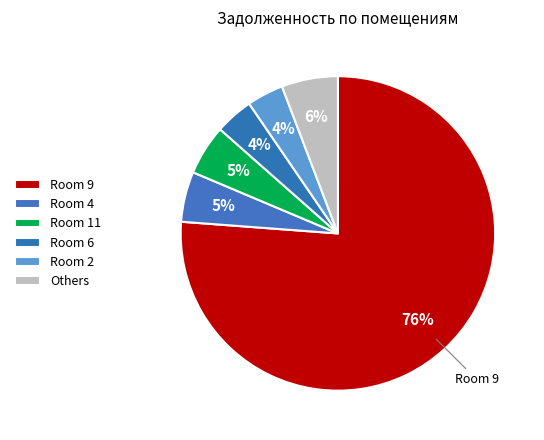

How many slices are in this pie chart?

6